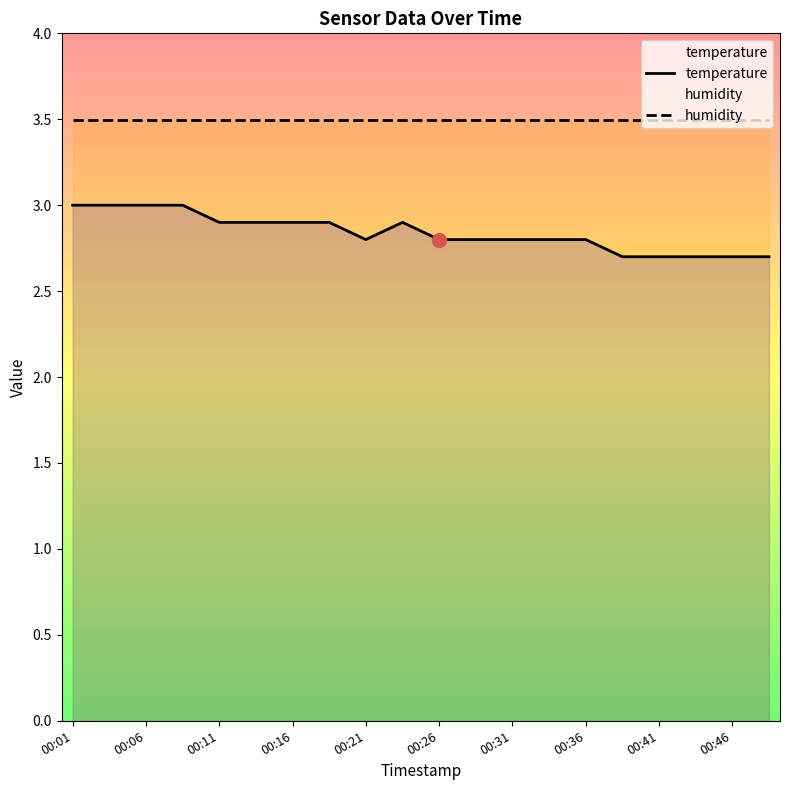

Which series has the largest total across all categories?

humidity